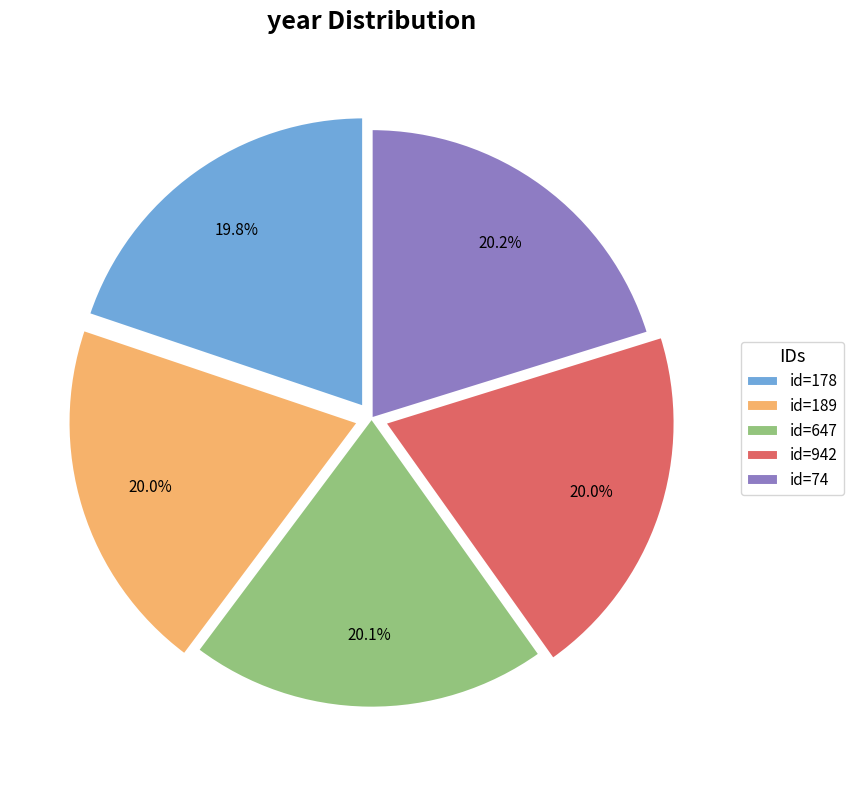

Approximately how many times larger is the value at id=74 compared to id=647?

1.0